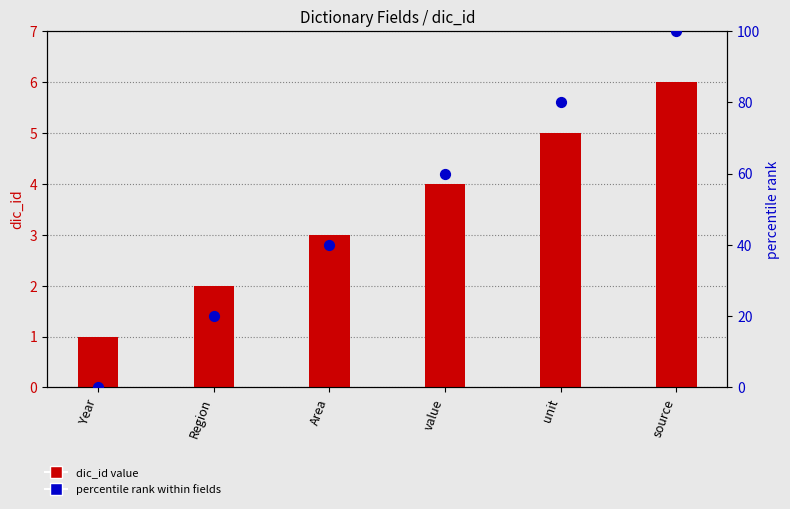

Which series reaches the maximum Y coordinate?

percentile rank